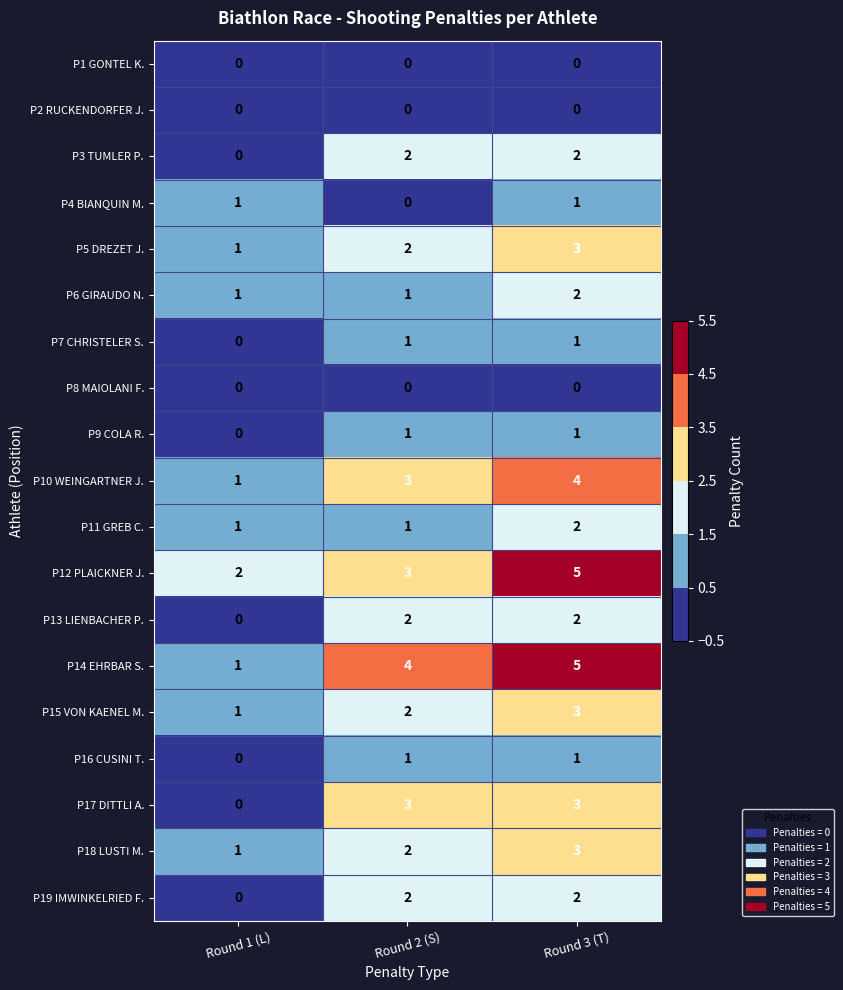

At which category is the sum across all series the highest?

Round 3 (T)